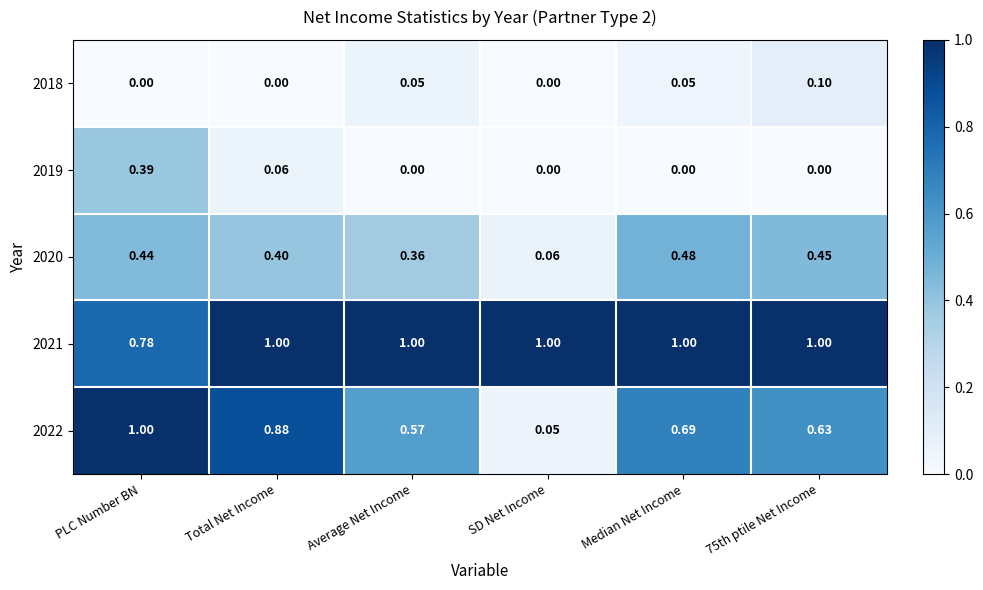

At which label is 2021 closest to 0?

PLC Number BN